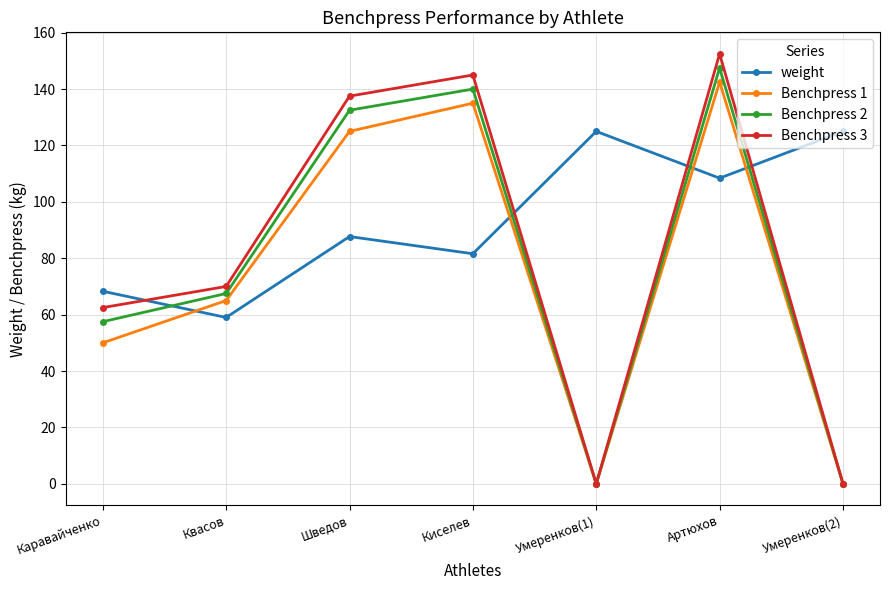

What is the spread (max minus min) of values at Киселев?

63.4